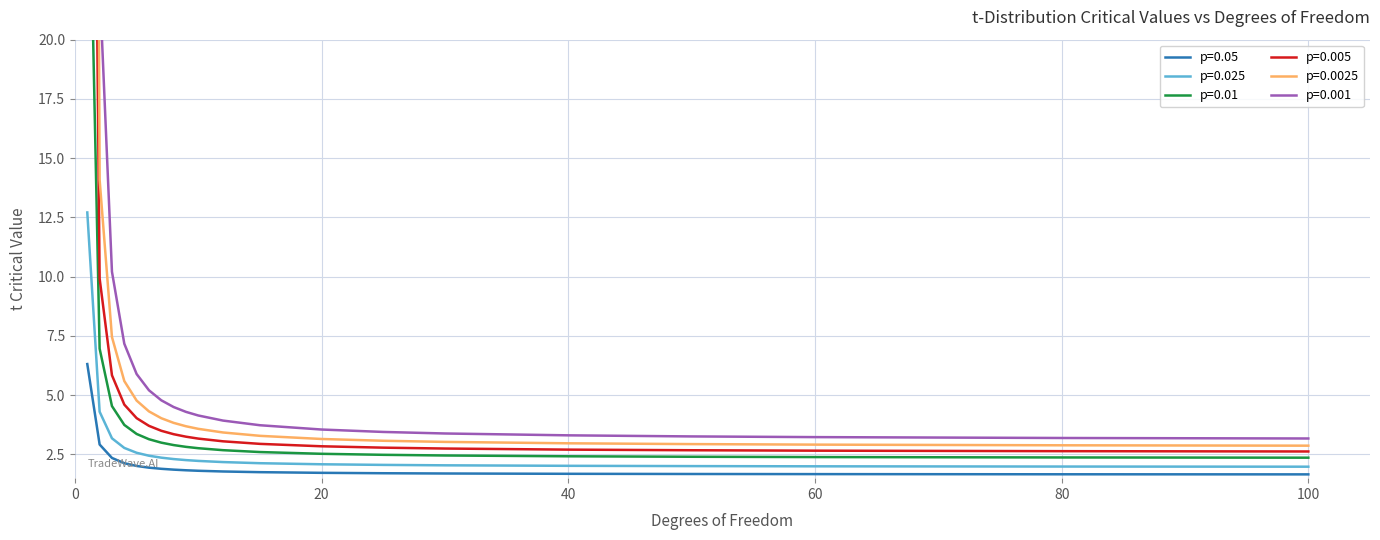

How many series are shown in this chart?

6